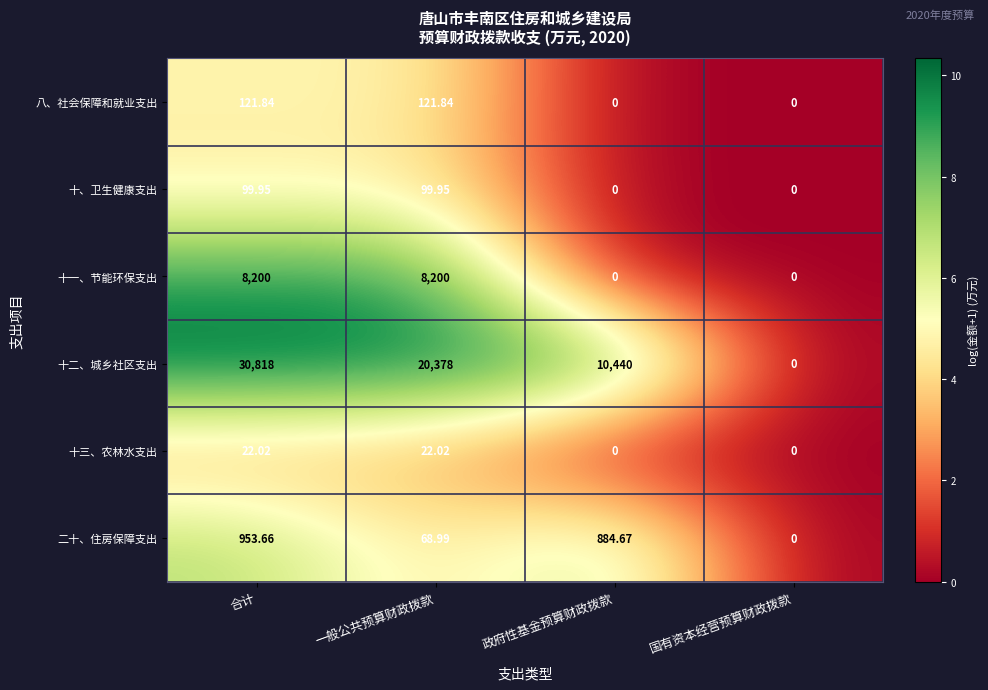

Which series has the largest range (max minus min)?

十二、城乡社区支出